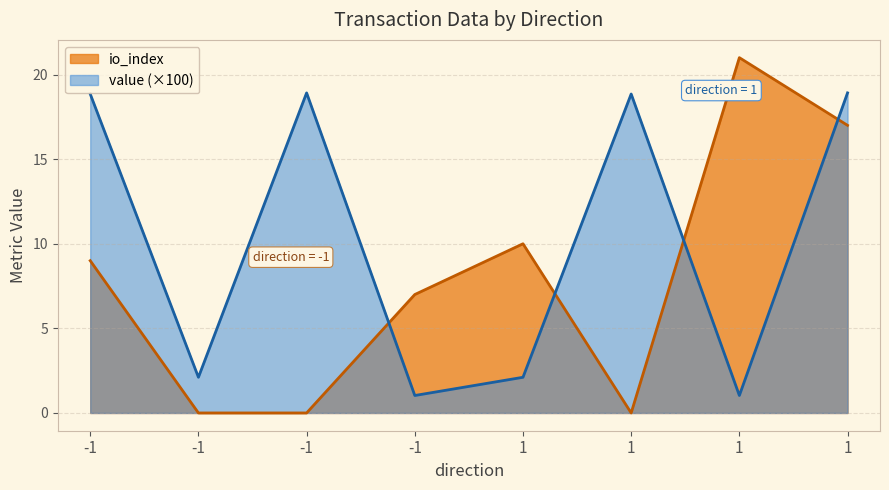

The io_index series shows 21.0 at 1. True or false?

True